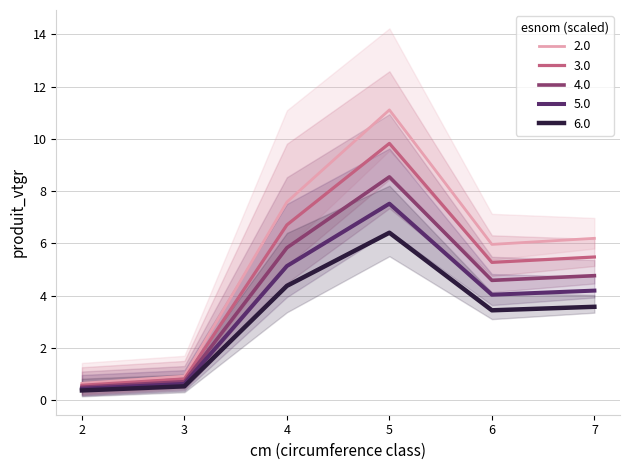

What is the difference between the values at 5 and 4?

3.5